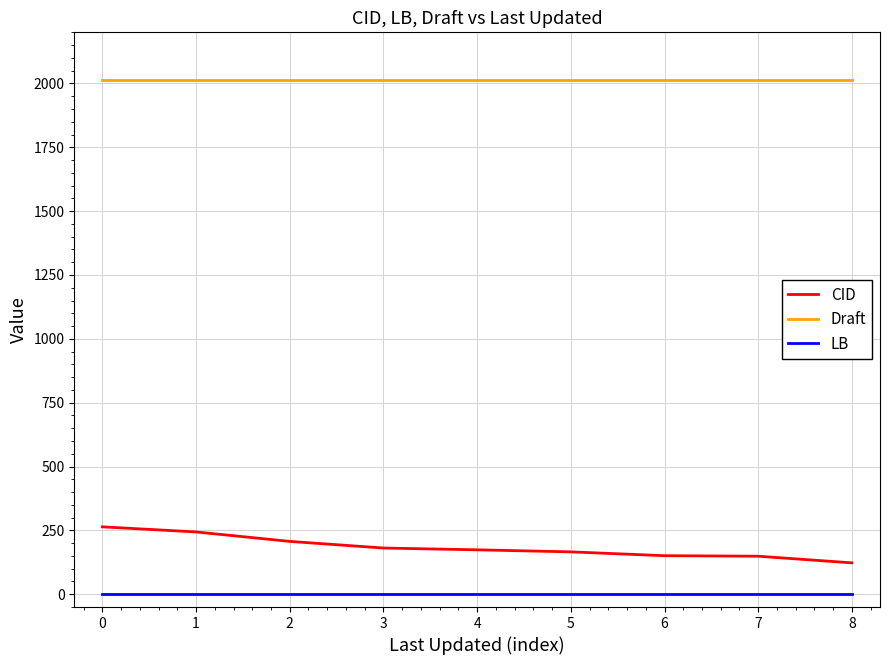

True or false: Draft has a value of 1138 at 3.

False